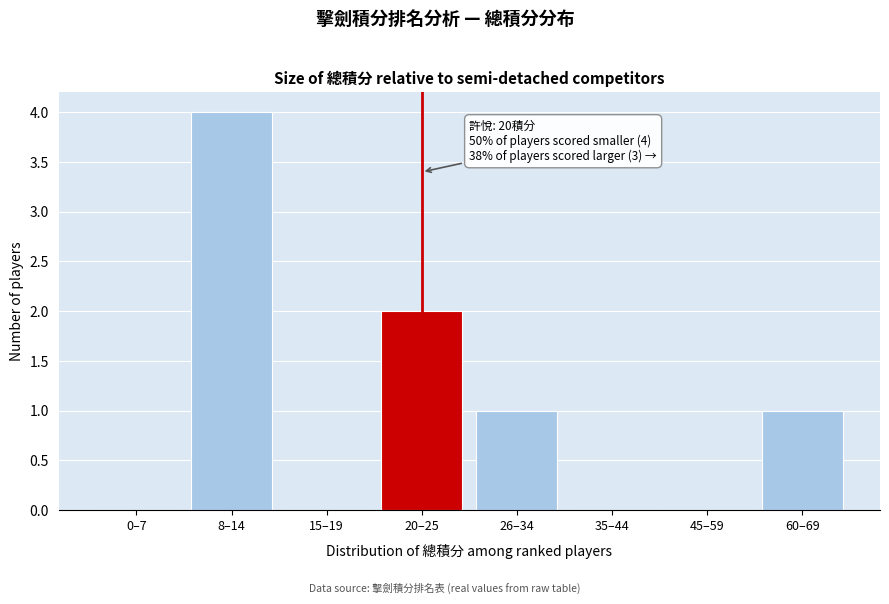

Reading left to right, transcribe all the data shown in this chart.

0–7=0	8–14=4	15–19=0	20–25=2	26–34=1	35–44=0	45–59=0	60–69=1